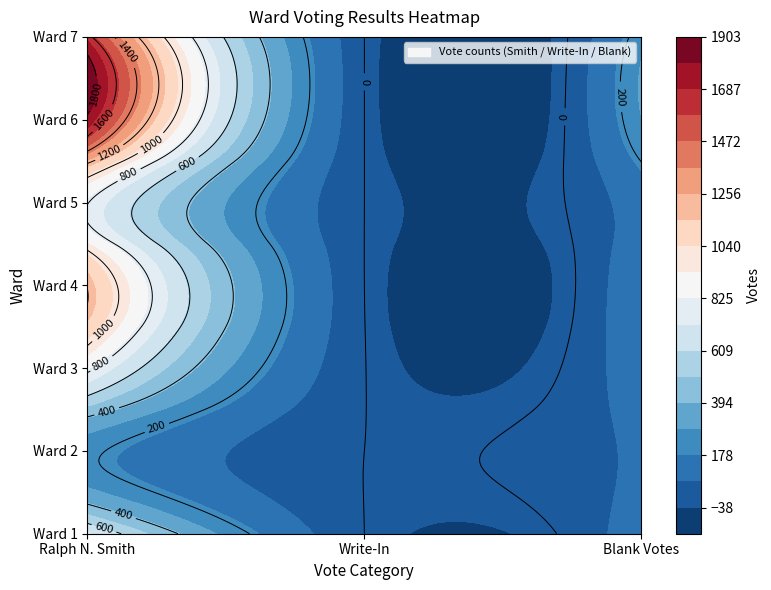

Which series changed the most between 1 and 2?

6